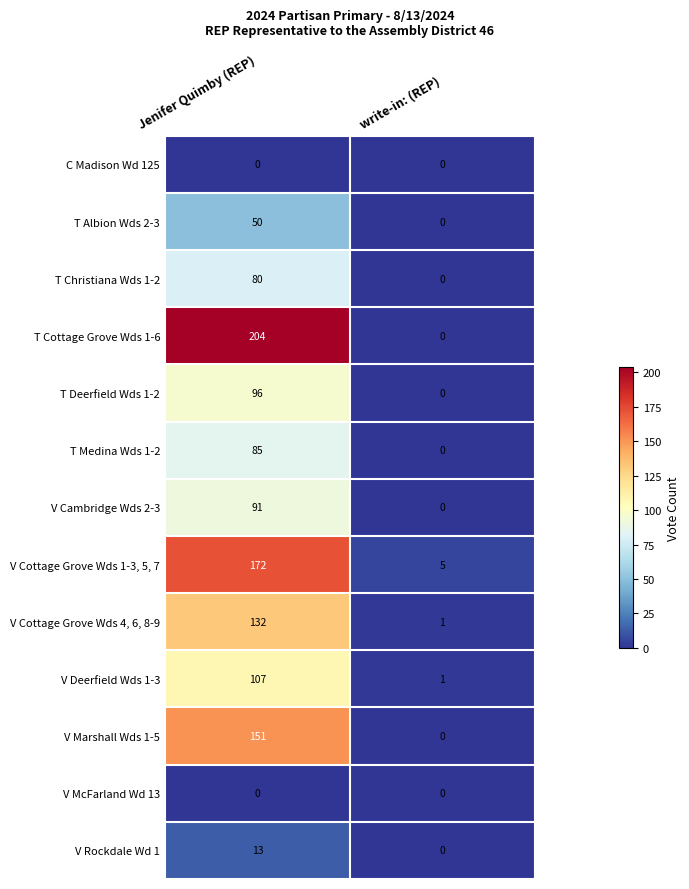

Reading right to left, transcribe all the data shown in this chart.

C Madison Wd 125: 0	0
T Albion Wds 2-3: 0	50
T Christiana Wds 1-2: 0	80
T Cottage Grove Wds 1-6: 0	204
T Deerfield Wds 1-2: 0	96
T Medina Wds 1-2: 0	85
V Cambridge Wds 2-3: 0	91
V Cottage Grove Wds 1-3, 5, 7: 5	172
V Cottage Grove Wds 4, 6, 8-9: 1	132
V Deerfield Wds 1-3: 1	107
V Marshall Wds 1-5: 0	151
V McFarland Wd 13: 0	0
V Rockdale Wd 1: 0	13